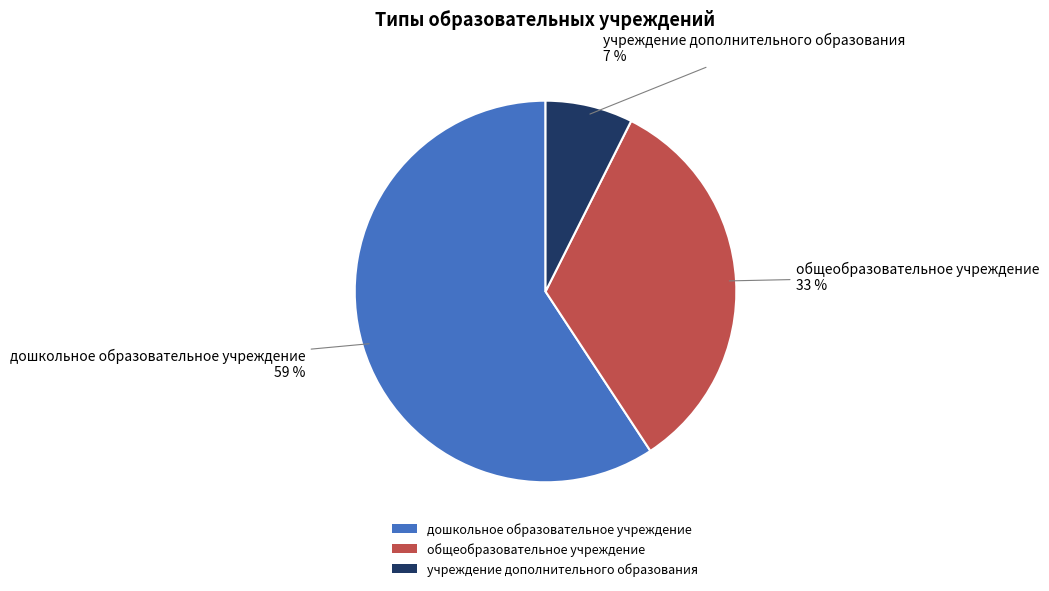

Is there any slice that represents more than half of the pie?

Yes